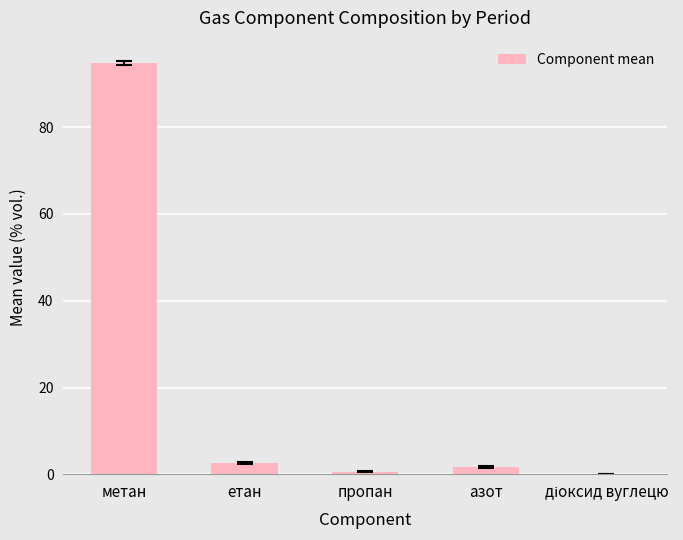

Which has a higher value, пропан or метан?

метан